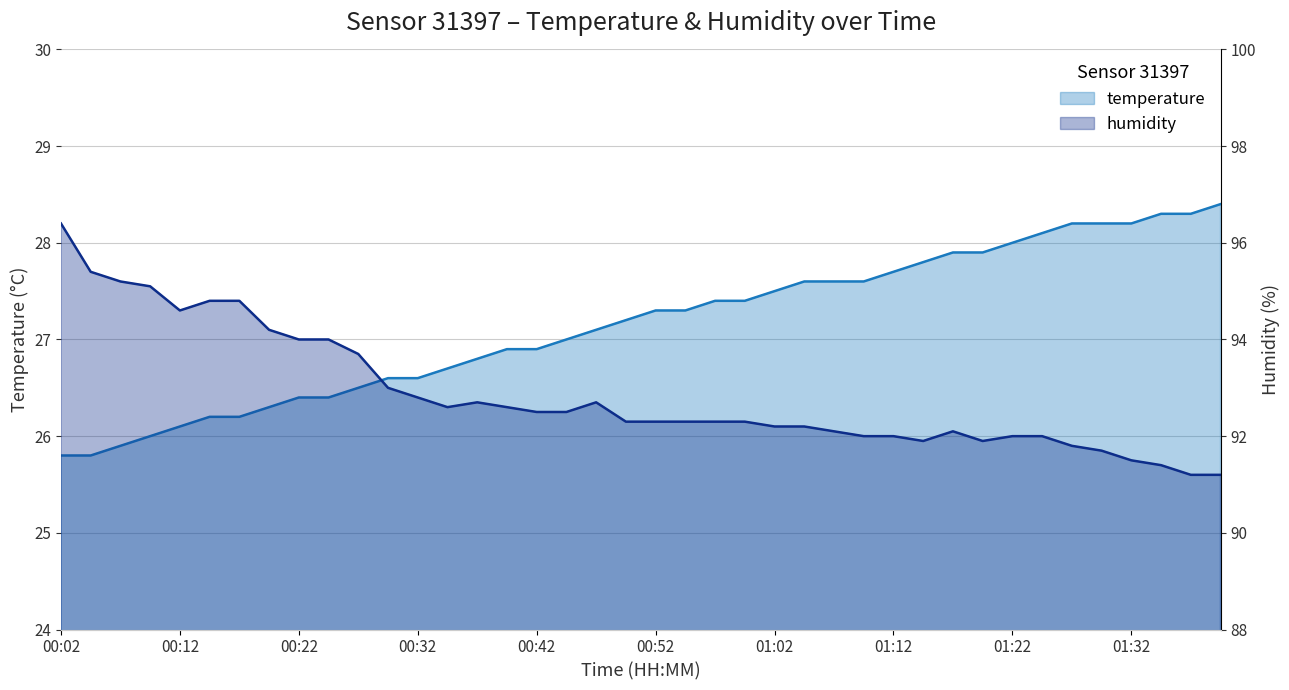

What is the value of the temperature point at the 1st from the left?

25.8